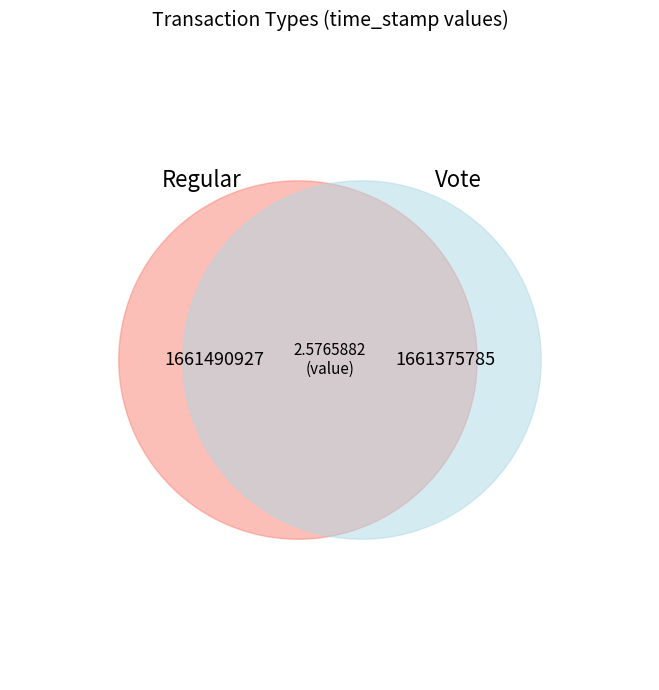

How many segments does this pie chart have?

2